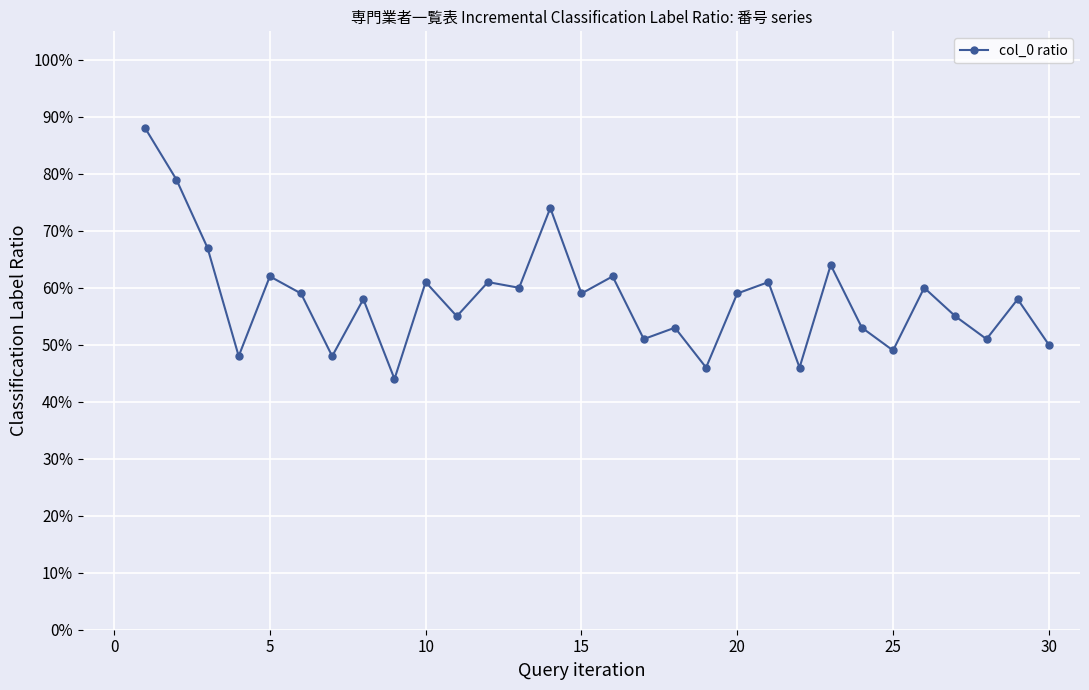

What is the value of the 7th point from the left?

0.5